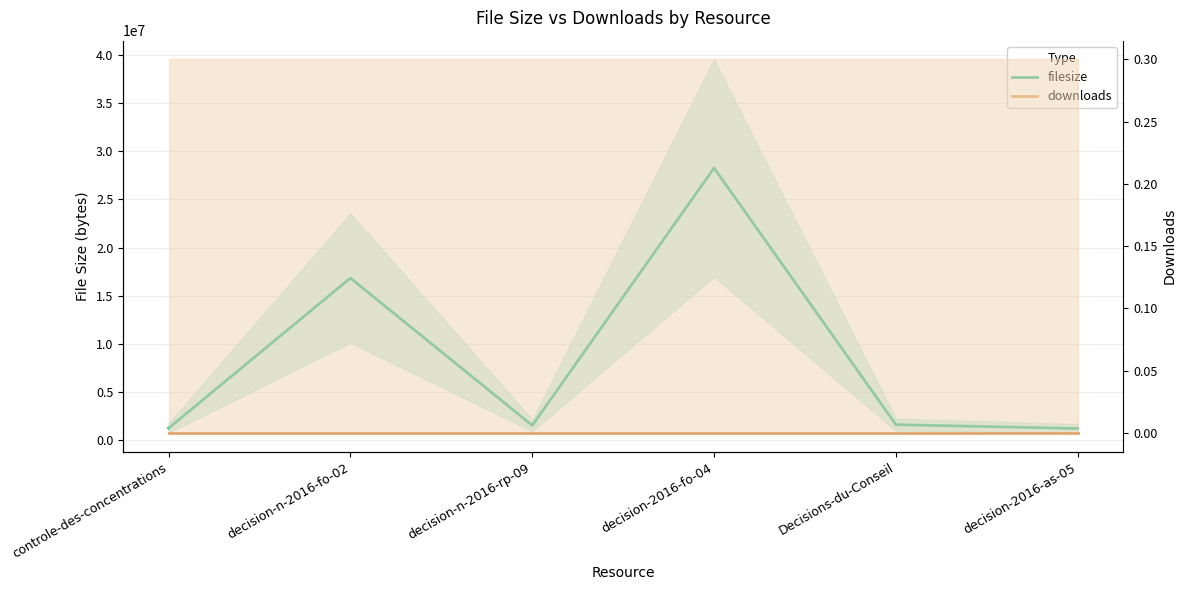

Is this an area chart (filled region under the line)?

No